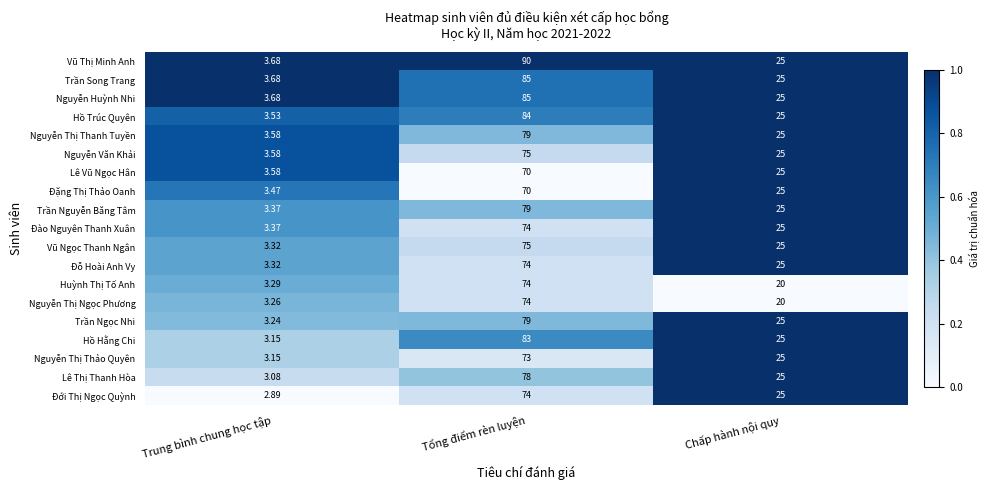

Which category has the highest value in the Trần Ngọc Nhi series?

Tổng điểm rèn luyện